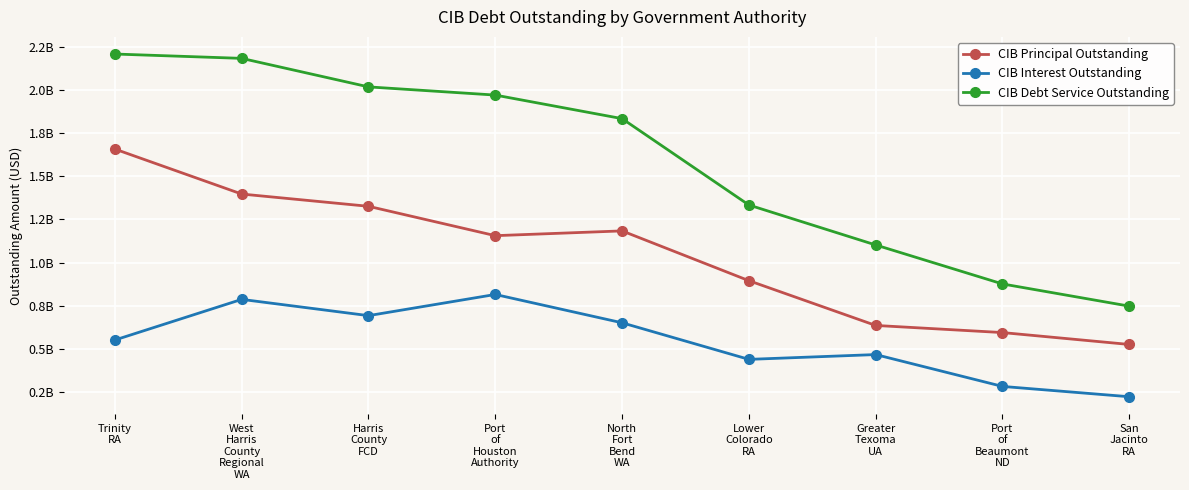

What is the total value across all series at Port
of
Houston
Authority?

3942383533.5